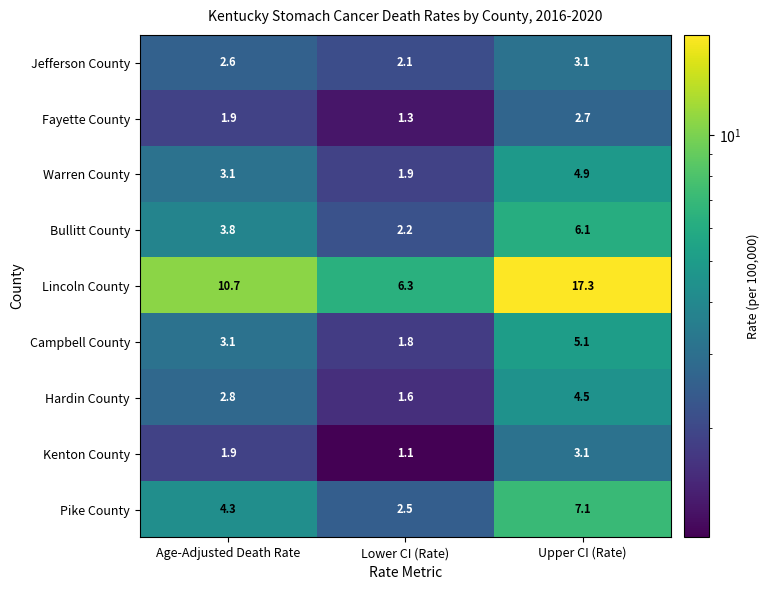

What value does the Jefferson County series have at Age-Adjusted Death Rate?

2.6